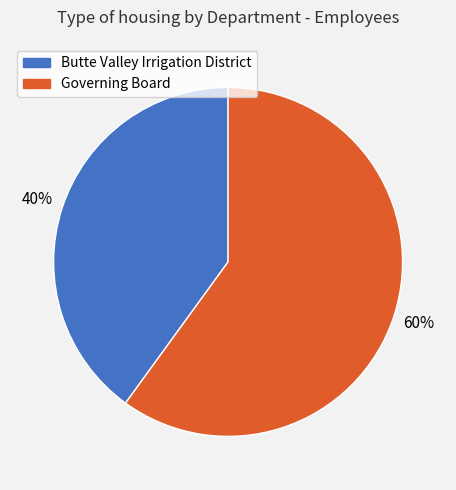

To the nearest percent, what is the average slice percentage?

50%